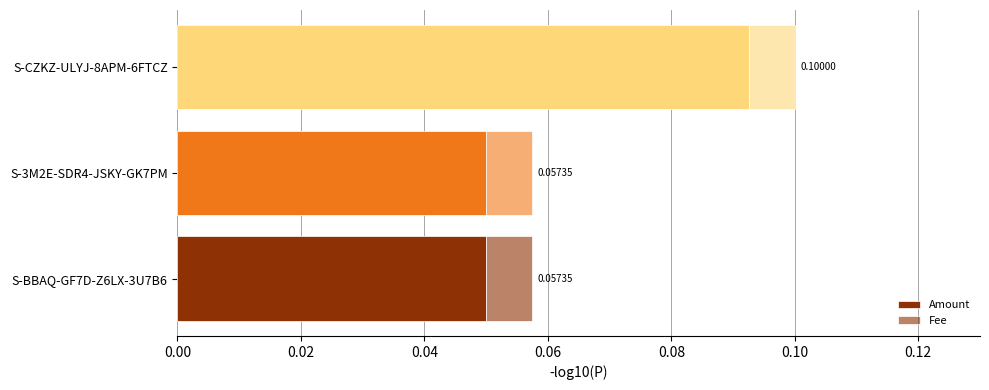

What is the value of the Amount bar at the 1st from the left?

0.1